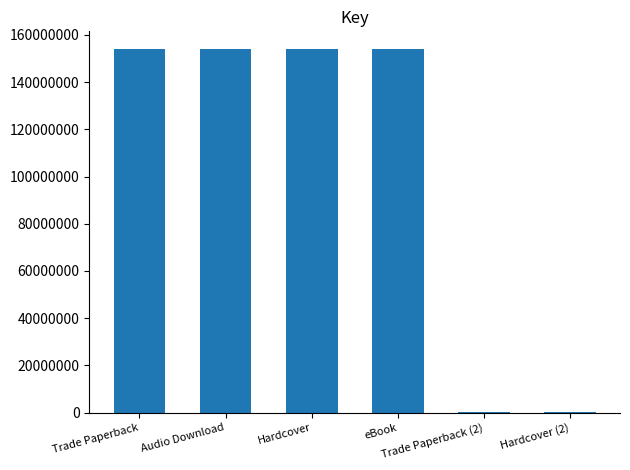

What is the sum of all values?

615823316